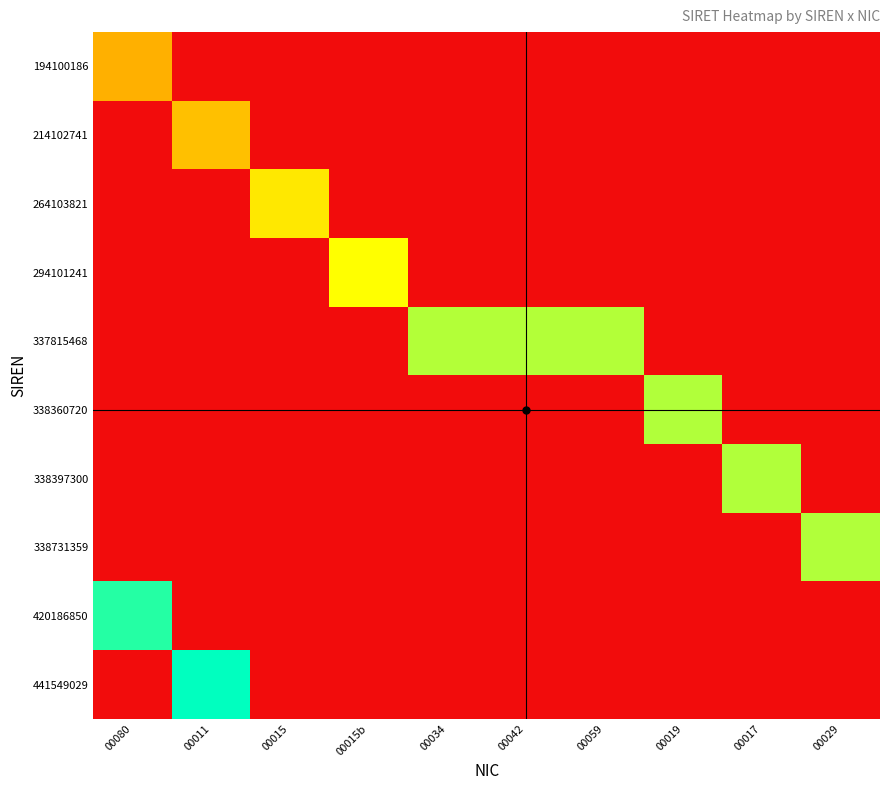

Reading right to left, what are all the values shown in this chart?

194100186: 00029=0.0	00017=0.0	00019=0.0	00059=0.0	00042=0.0	00034=0.0	00015b=0.0	00015=0.0	00011=0.0	00080=0.4
214102741: 00029=0.0	00017=0.0	00019=0.0	00059=0.0	00042=0.0	00034=0.0	00015b=0.0	00015=0.0	00011=0.5	00080=0.0
264103821: 00029=0.0	00017=0.0	00019=0.0	00059=0.0	00042=0.0	00034=0.0	00015b=0.0	00015=0.6	00011=0.0	00080=0.0
294101241: 00029=0.0	00017=0.0	00019=0.0	00059=0.0	00042=0.0	00034=0.0	00015b=0.7	00015=0.0	00011=0.0	00080=0.0
337815468: 00029=0.0	00017=0.0	00019=0.0	00059=0.8	00042=0.8	00034=0.8	00015b=0.0	00015=0.0	00011=0.0	00080=0.0
338360720: 00029=0.0	00017=0.0	00019=0.8	00059=0.0	00042=0.0	00034=0.0	00015b=0.0	00015=0.0	00011=0.0	00080=0.0
338397300: 00029=0.0	00017=0.8	00019=0.0	00059=0.0	00042=0.0	00034=0.0	00015b=0.0	00015=0.0	00011=0.0	00080=0.0
338731359: 00029=0.8	00017=0.0	00019=0.0	00059=0.0	00042=0.0	00034=0.0	00015b=0.0	00015=0.0	00011=0.0	00080=0.0
420186850: 00029=0.0	00017=0.0	00019=0.0	00059=0.0	00042=0.0	00034=0.0	00015b=0.0	00015=0.0	00011=0.0	00080=1.0
441549029: 00029=0.0	00017=0.0	00019=0.0	00059=0.0	00042=0.0	00034=0.0	00015b=0.0	00015=0.0	00011=1.0	00080=0.0